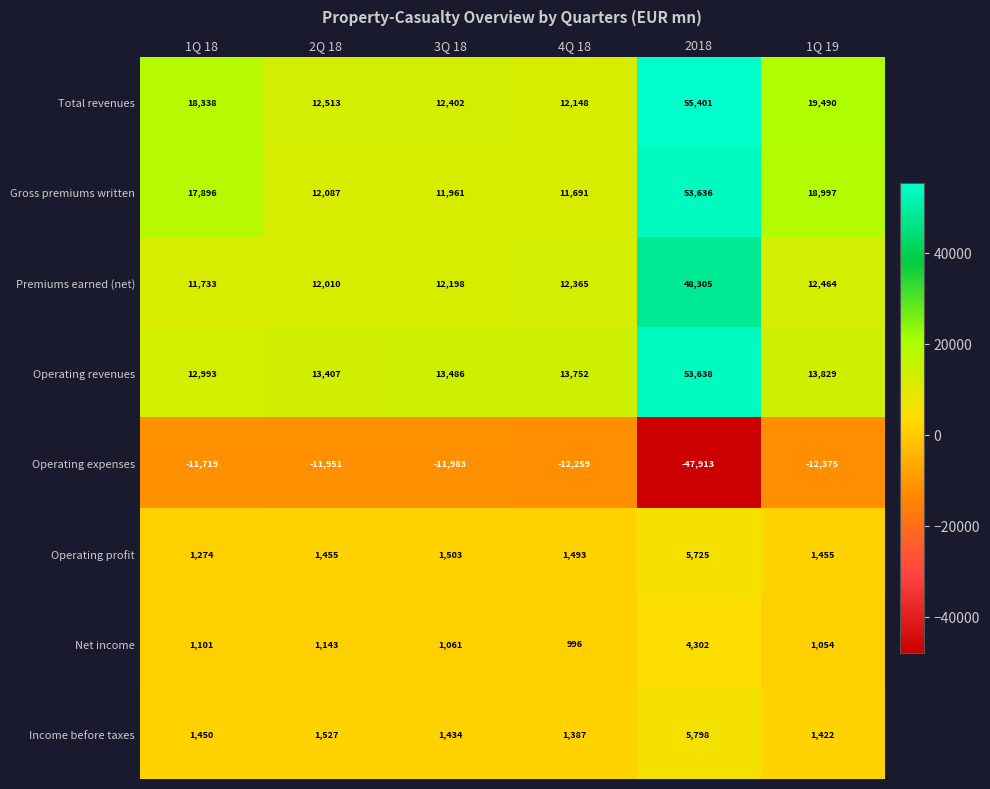

What value does the Premiums earned (net) series have at 2Q 18, to the nearest 50?

12000